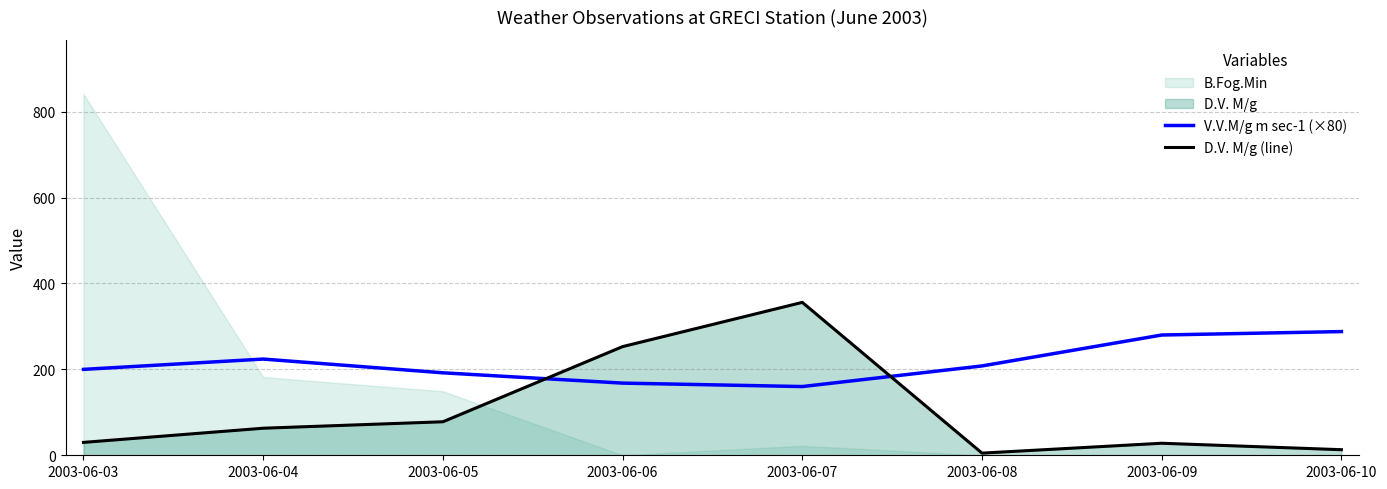

Which category has the highest value across all series?

2003-06-07